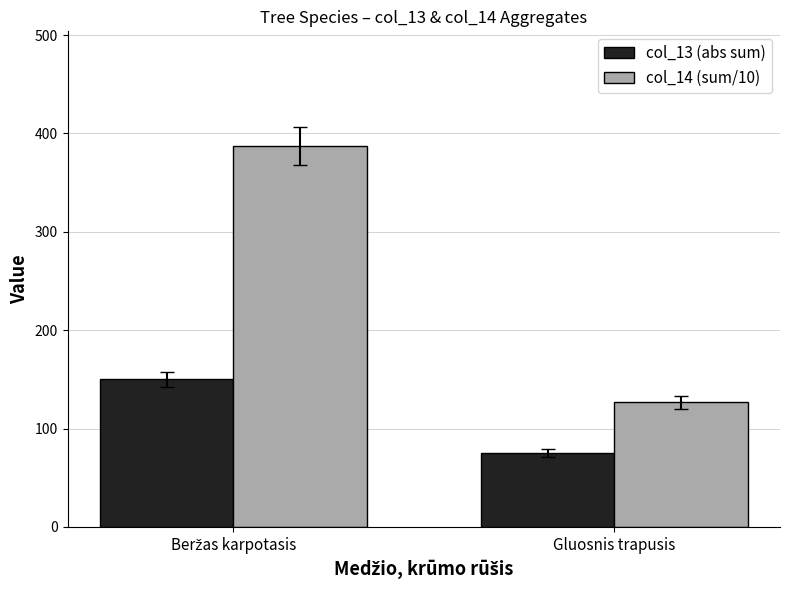

What are all the series names shown in the legend?

col_13 (abs sum), col_14 (sum/10)